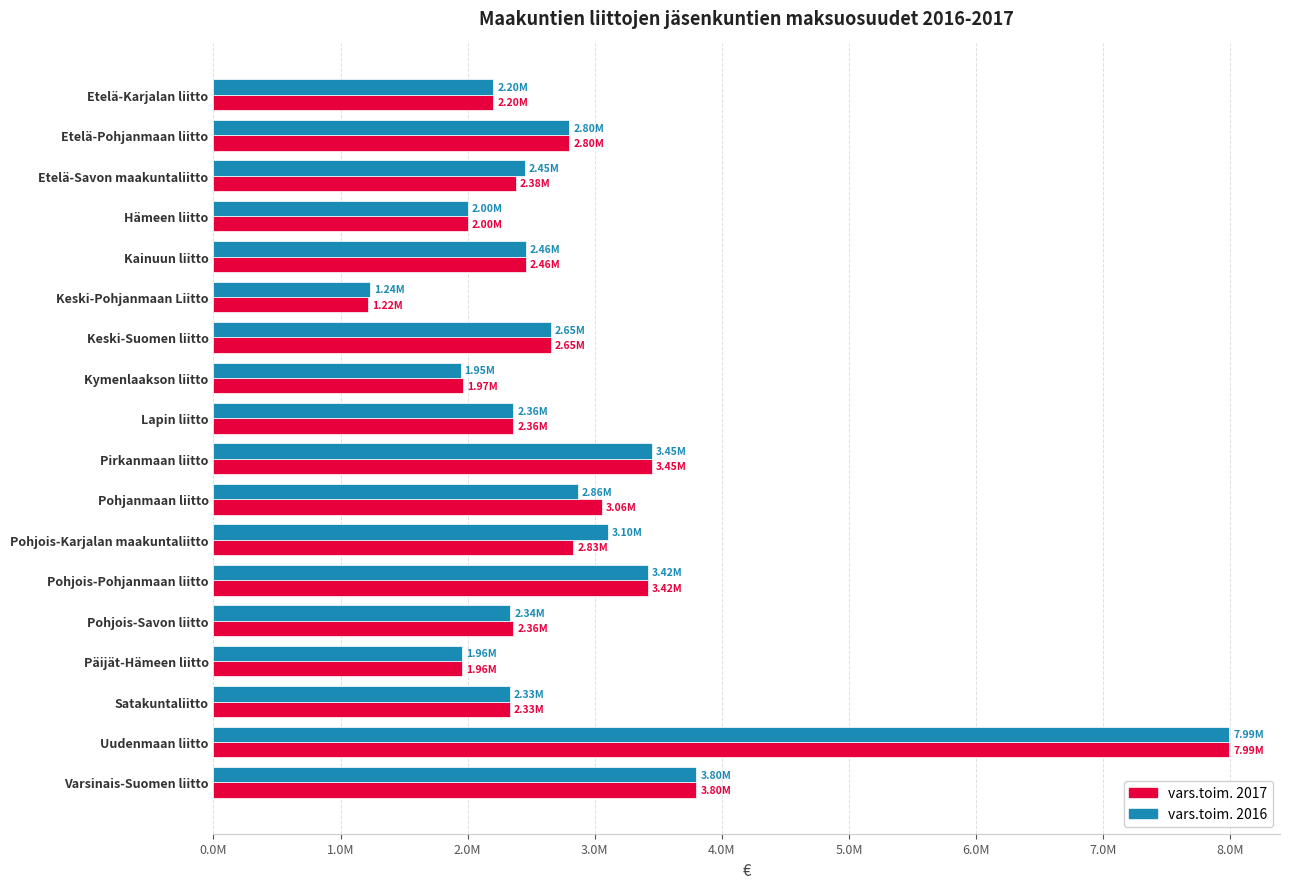

Which category has the highest value across all series?

Uudenmaan liitto